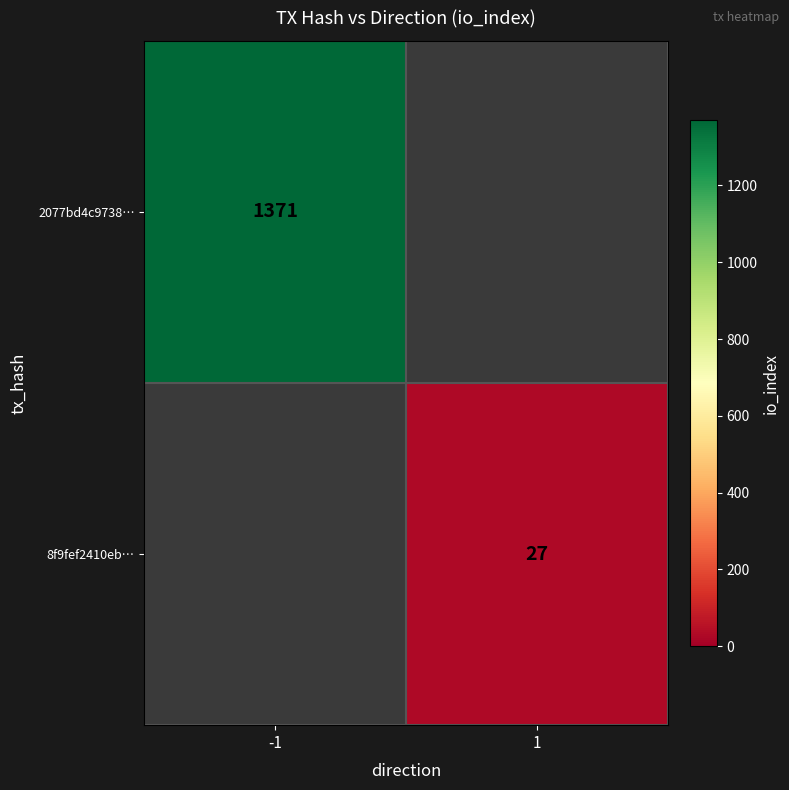

The 8f9fef2410eb… series shows 18 at 1. True or false?

False